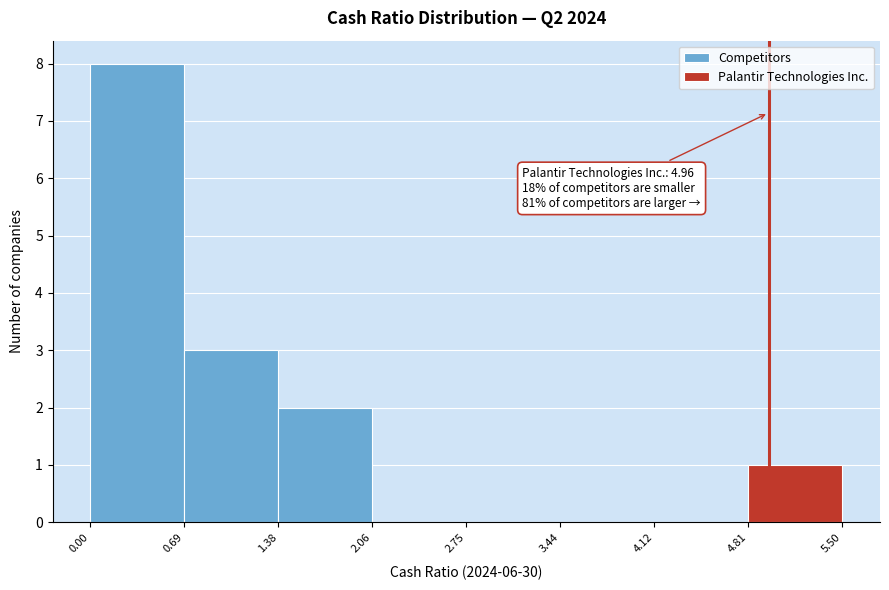

Which range on the x-axis has the tallest bar?

0.00 to 0.69